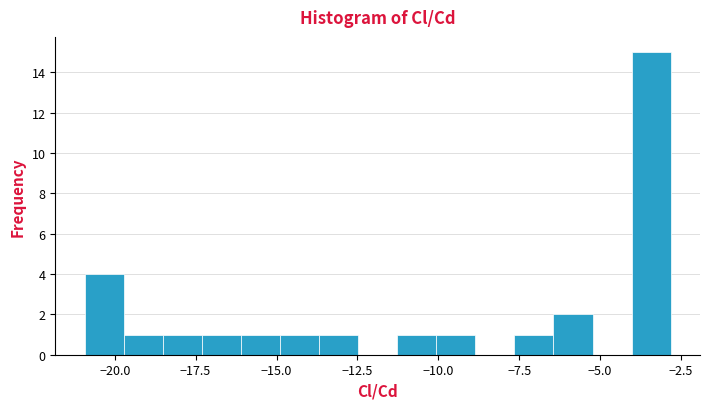

Read against the x-axis, roughly where is the centre of the tallest bar?

-3.5